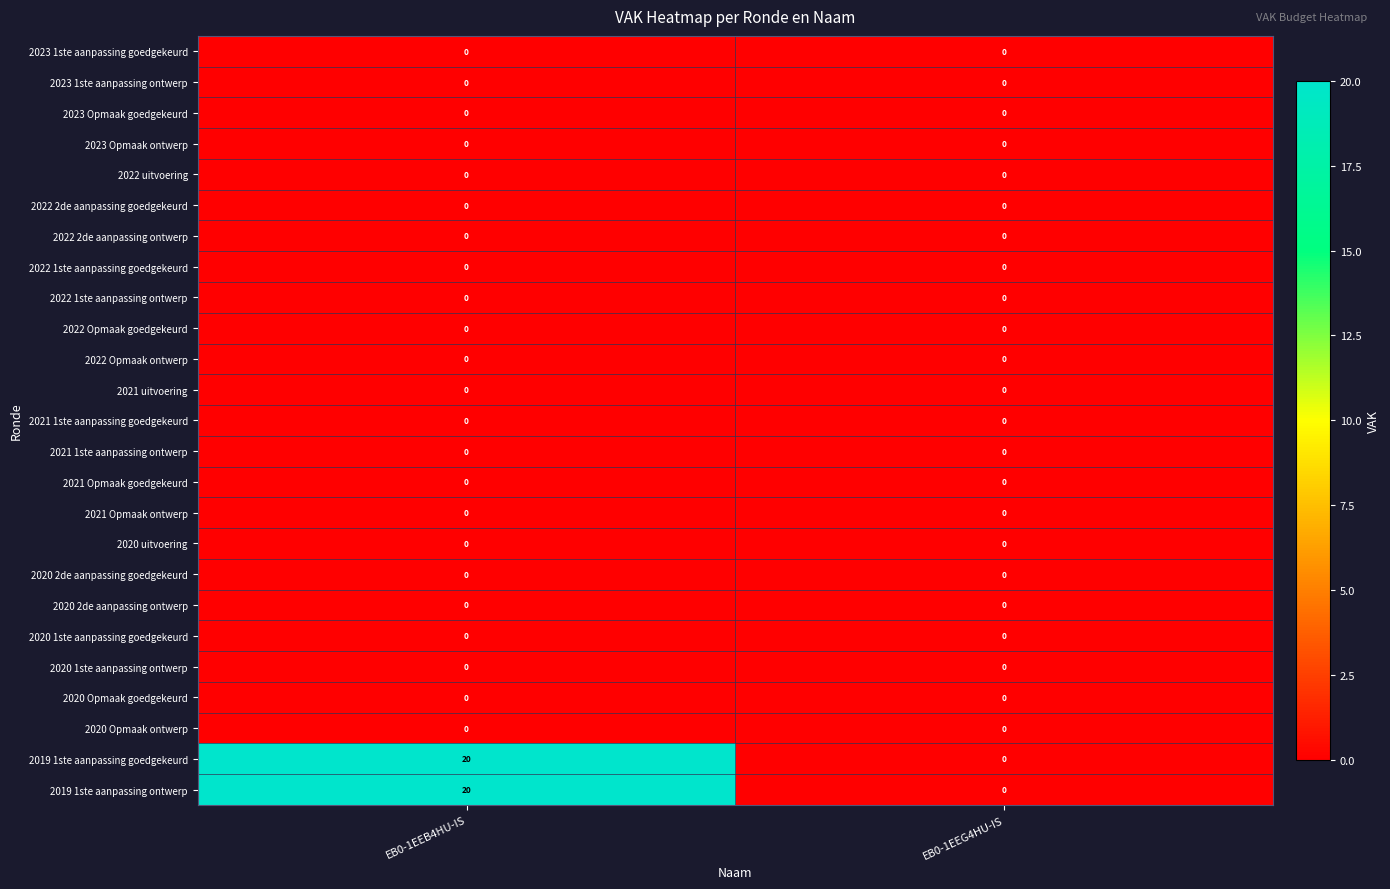

What value does the 2019 1ste aanpassing goedgekeurd series have at EB0-1EEB4HU-IS, to the nearest 10?

20